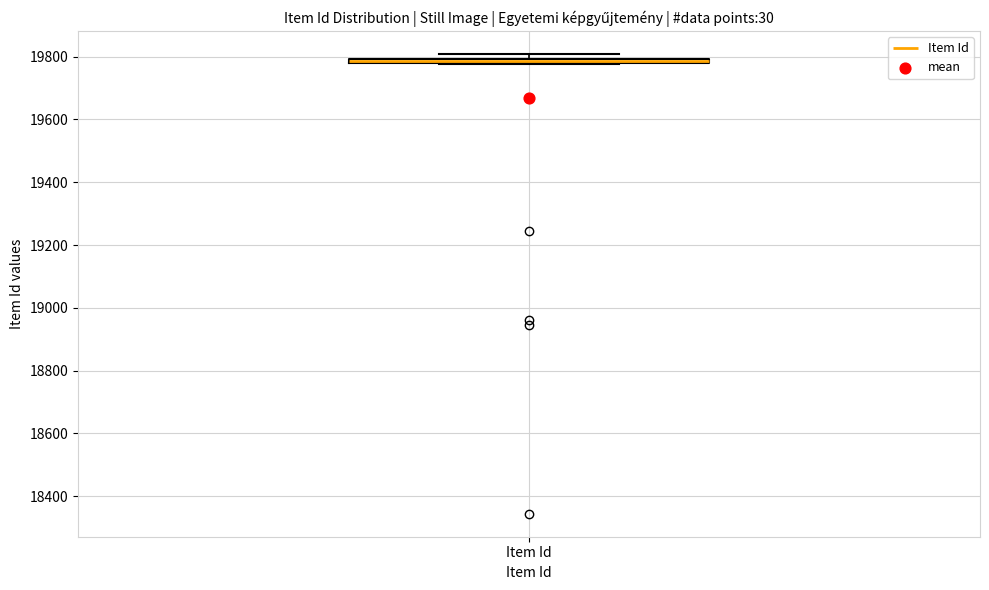

Where is the lower edge of the box for Item Id on the y-axis? The values are not printed on the chart, so give them approximately, as read against the axis.

19780